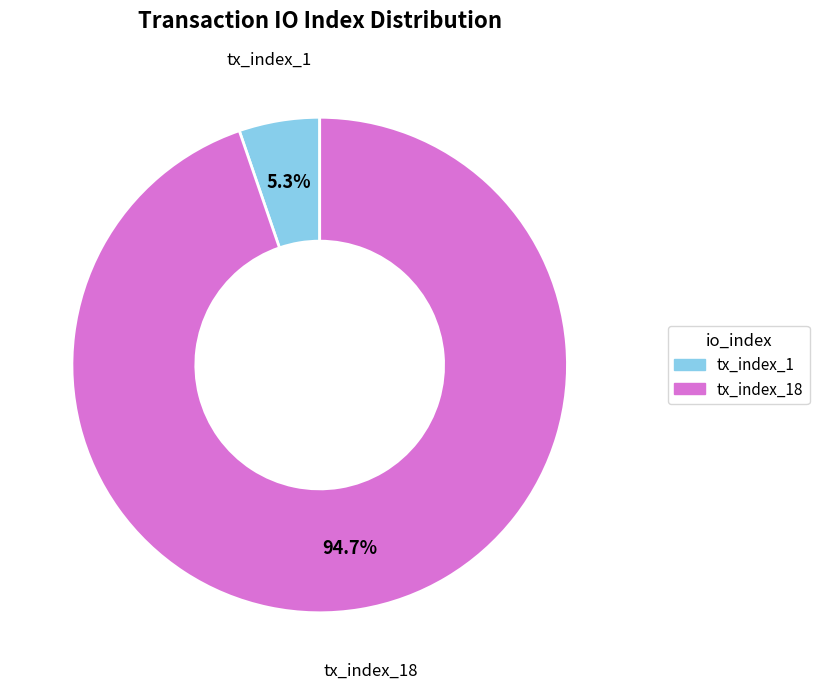

Does any single category account for the majority?

Yes